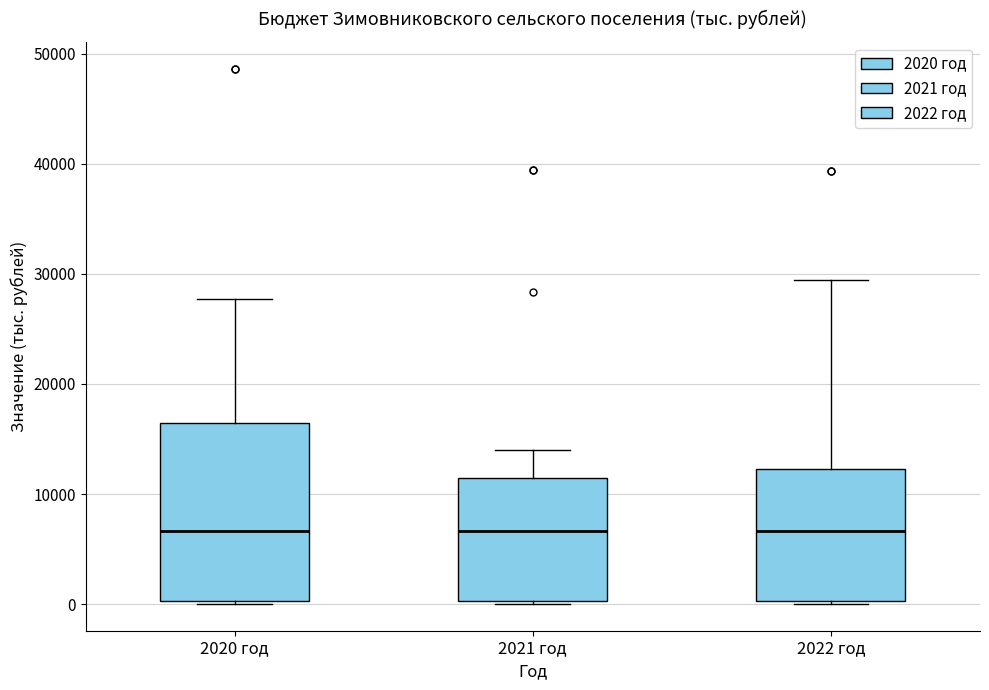

Where does the upper whisker of the box for 2020 год end on the y-axis? The values are not printed on the chart, so give them approximately, as read against the axis.

28000